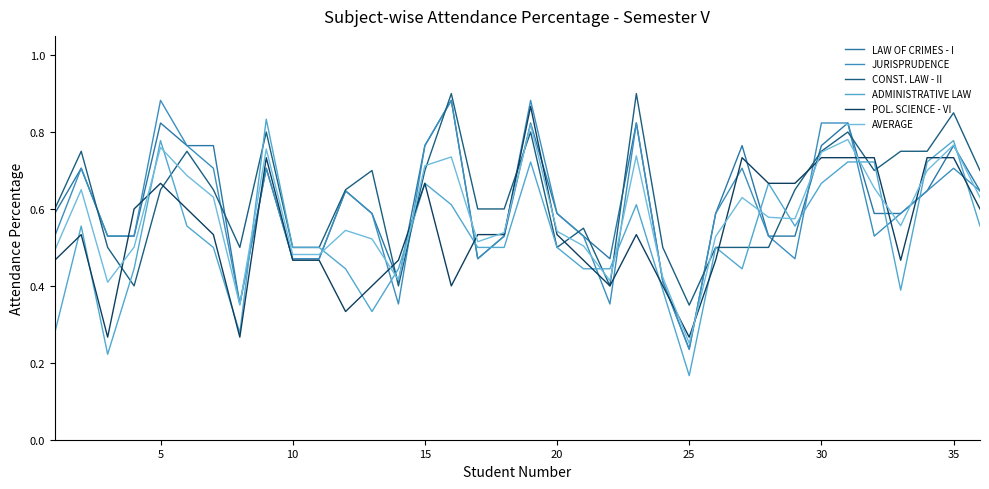

What is the highest value of the ADMINISTRATIVE LAW series?

0.8